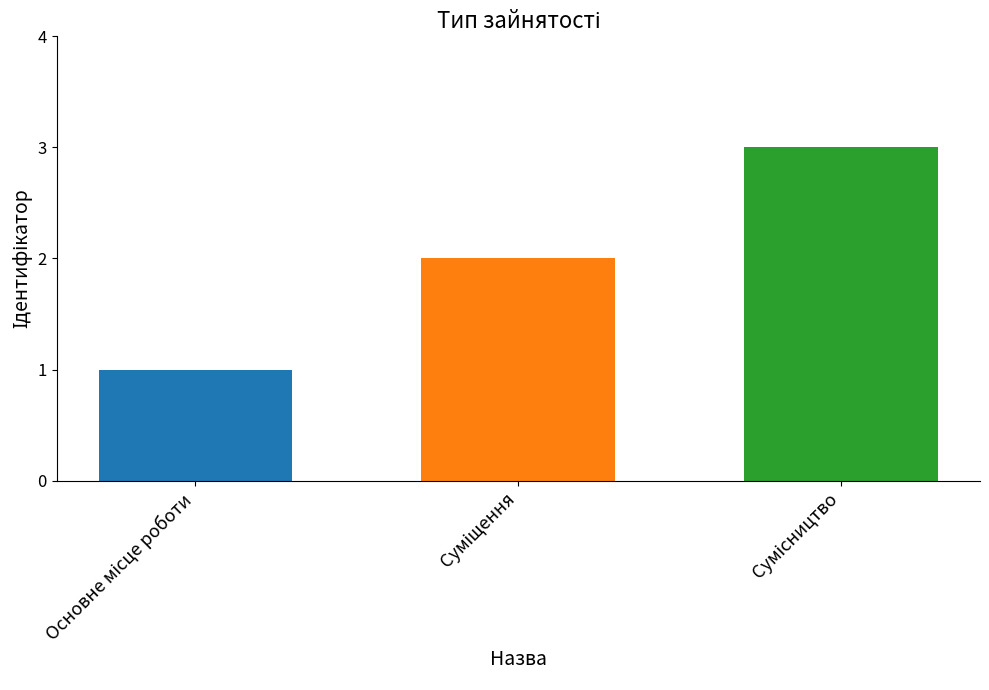

How many data points does each series have?

1